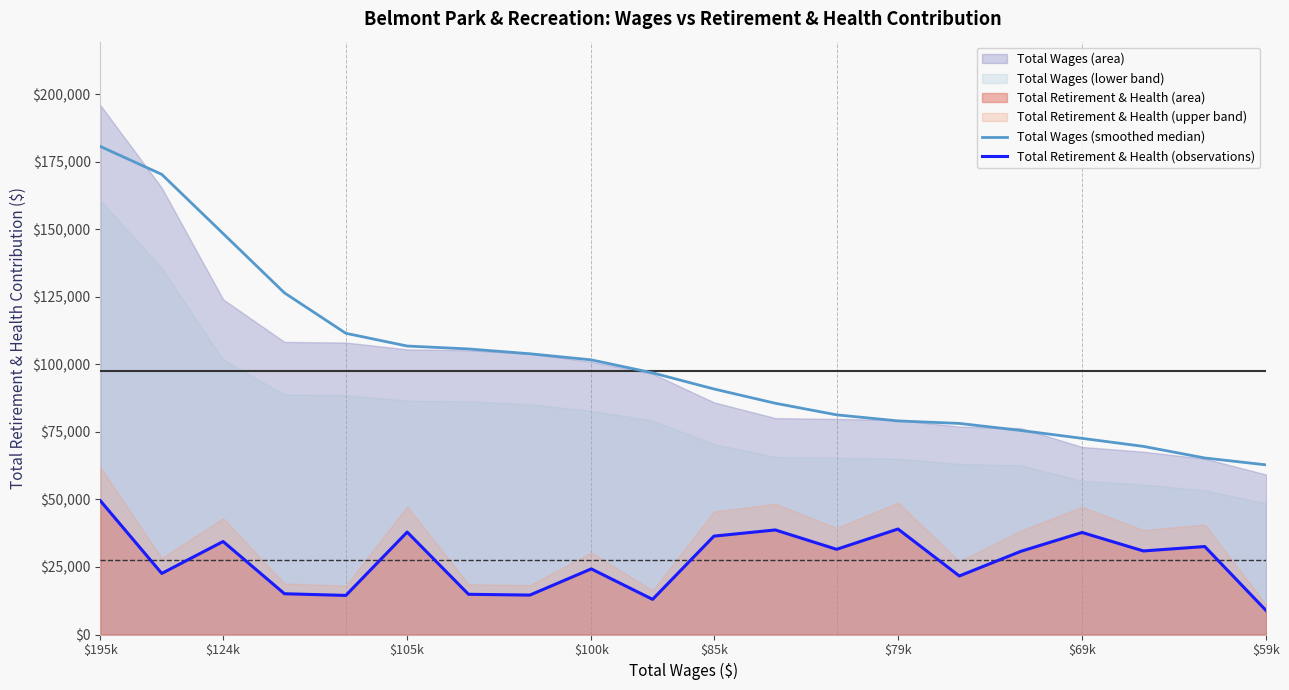

True or false: Total Wages (smoothed median) and Total Retirement & Health (observations) intersect in this chart.

False